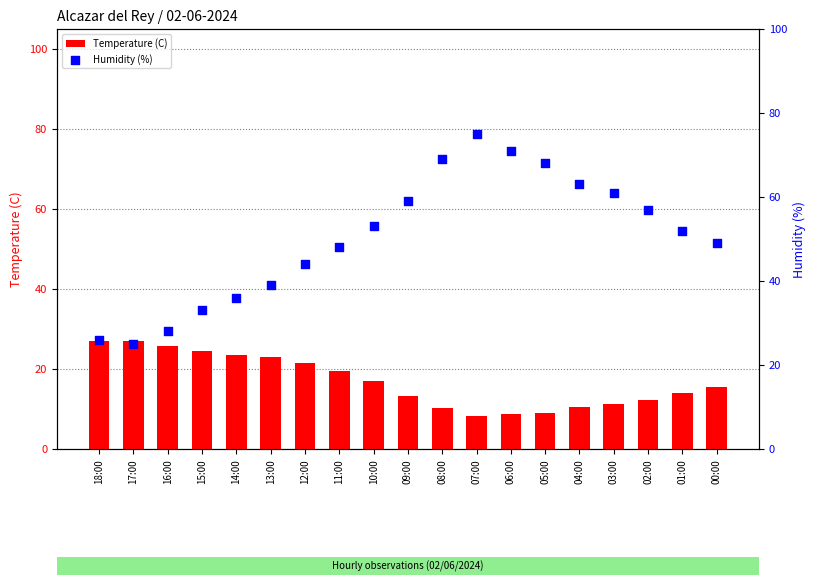

Which series has the largest total across all categories?

Humidity (%)